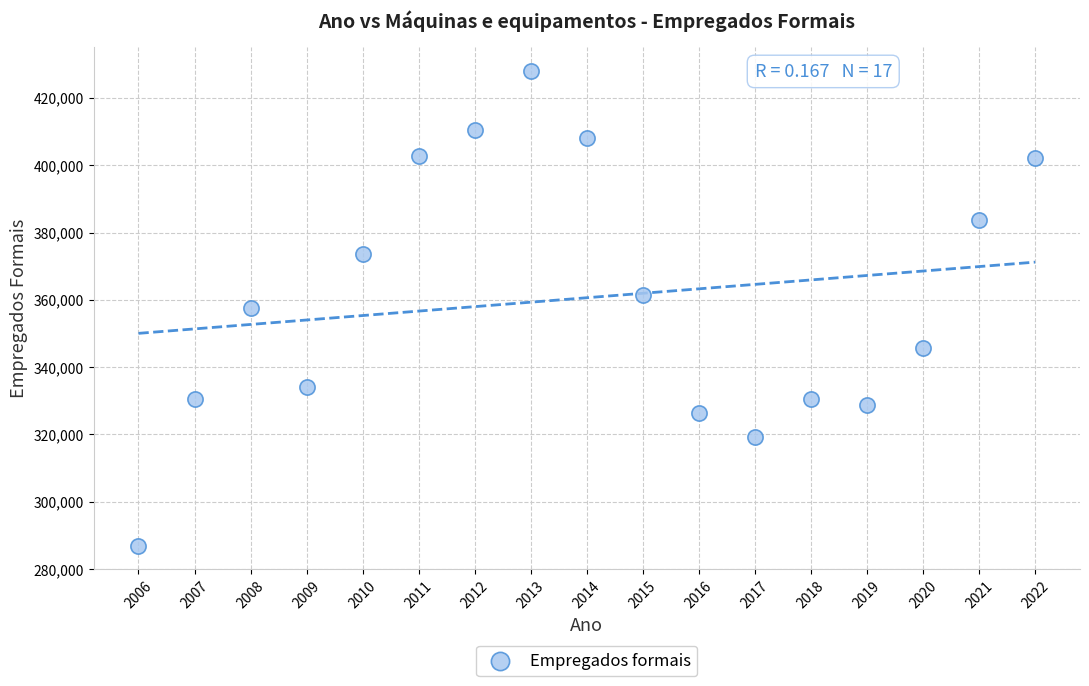

What is the range of X values (max minus min)?

16